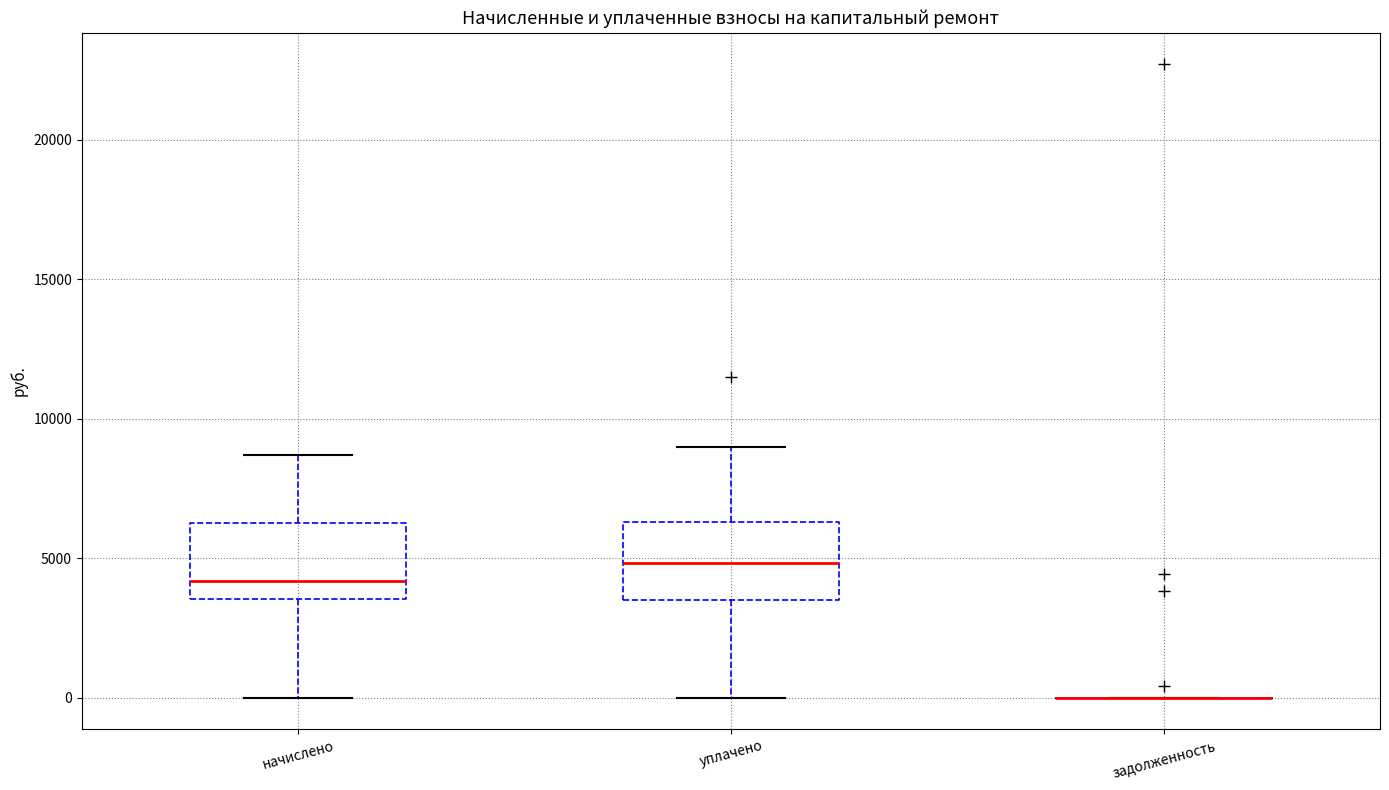

Where is the upper edge of the box for уплачено on the y-axis? The values are not printed on the chart, so give them approximately, as read against the axis.

6500